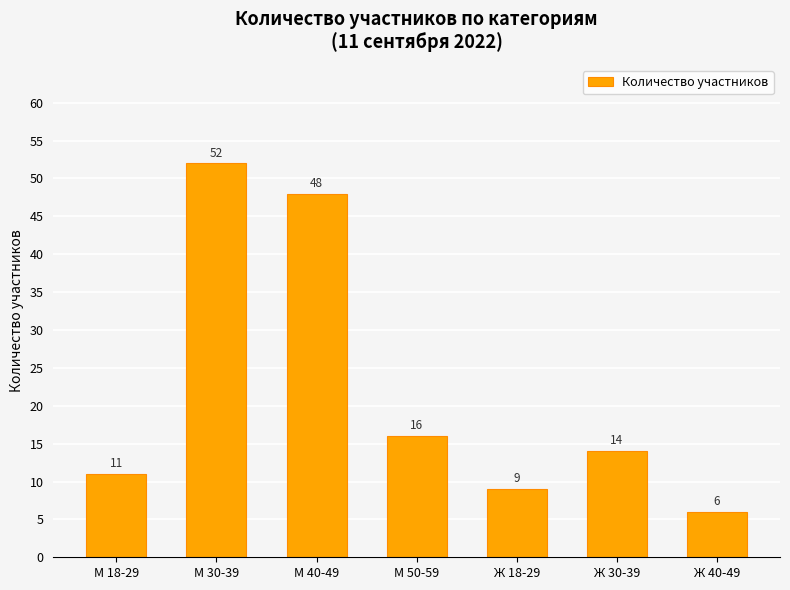

Where does the data first go above 14?

М 30-39